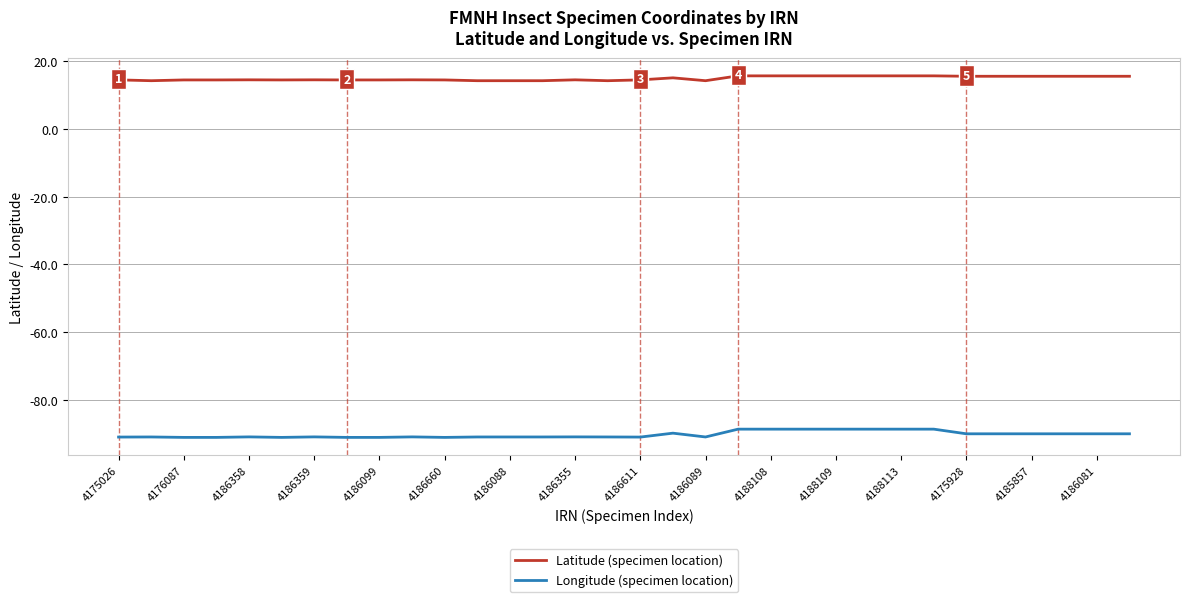

What is the smallest value displayed?

-91.0